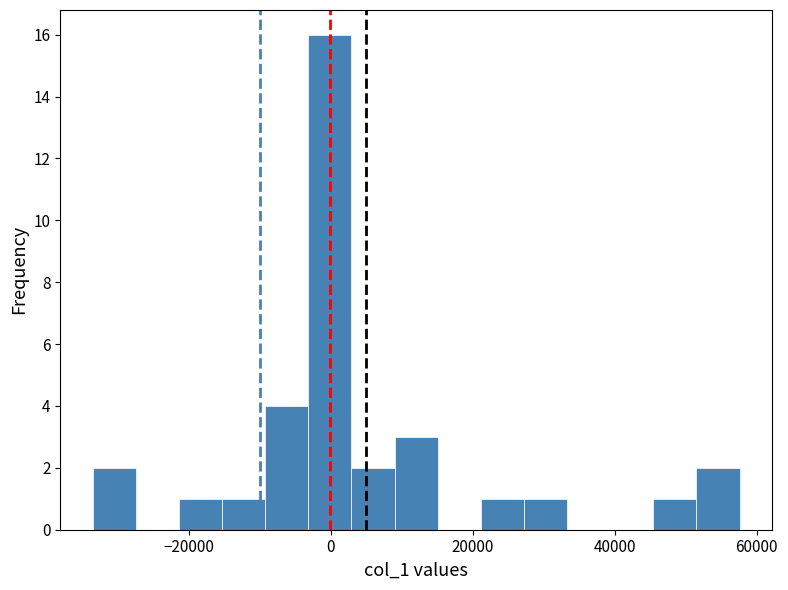

Read against the x-axis, roughly where is the centre of the tallest bar?

0